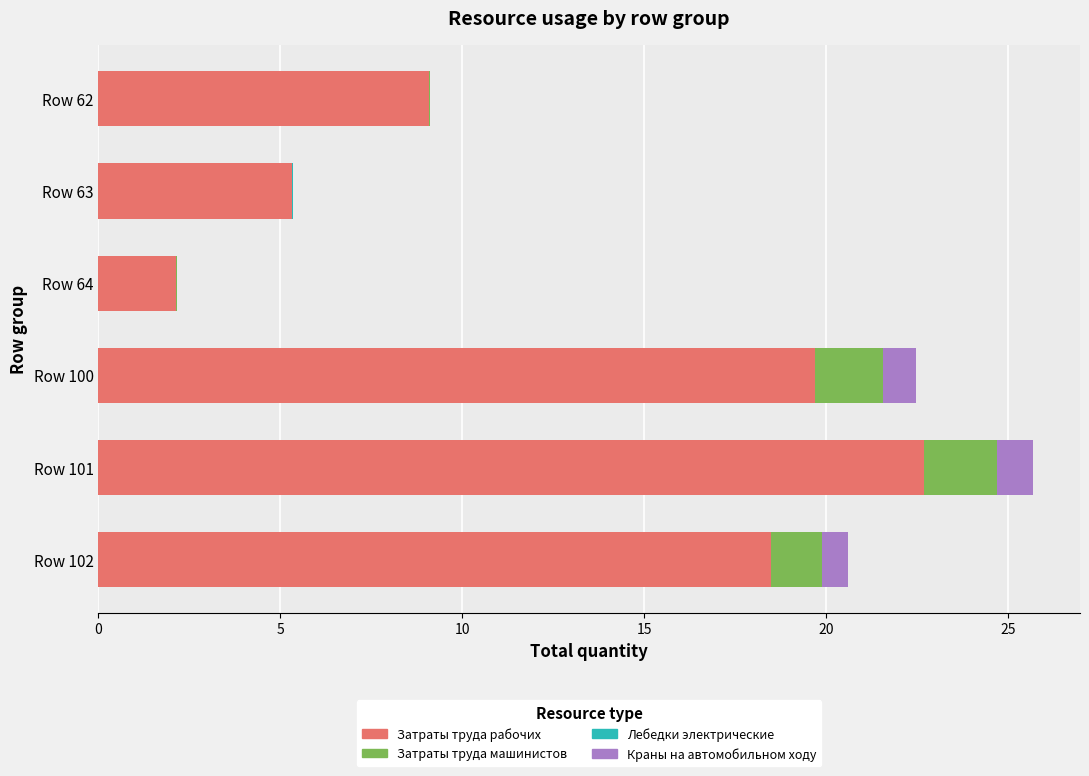

The Затраты труда рабочих series shows 9.1 at Row 62. True or false?

True